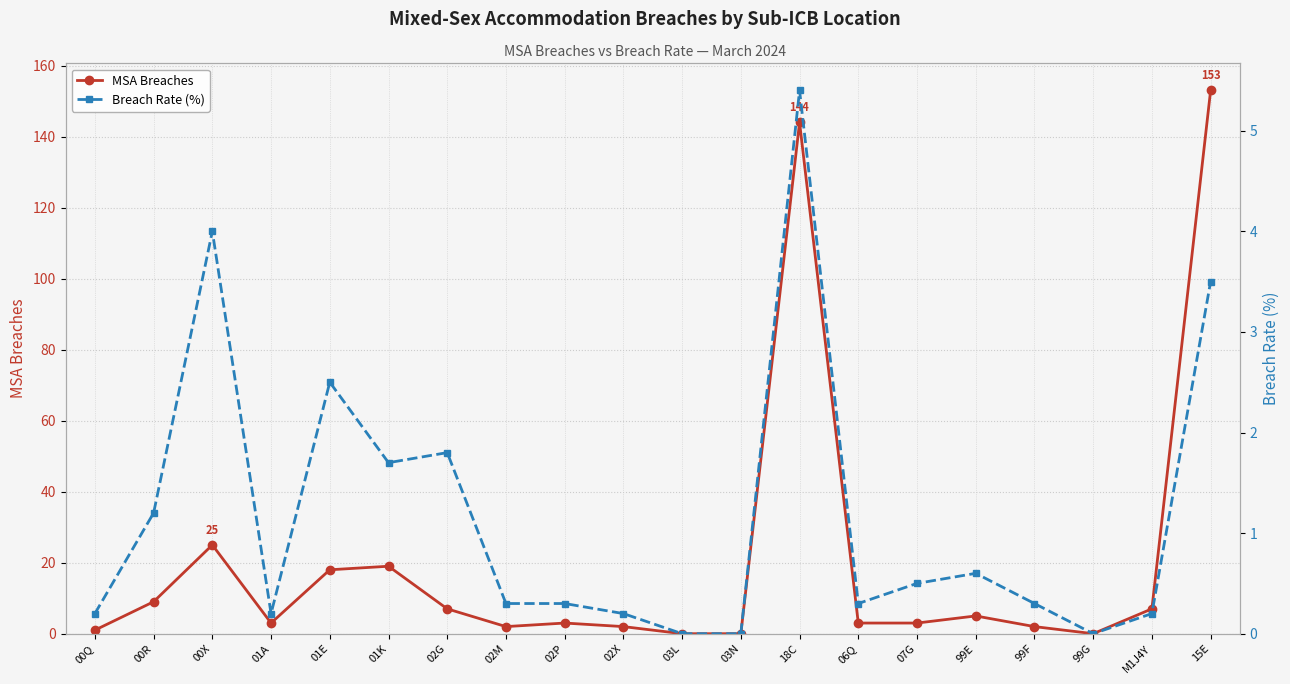

List the labels in order of MSA Breaches value, smallest first.

03L, 03N, 99G, 00Q, 02M, 02X, 99F, 01A, 02P, 06Q, 07G, 99E, 02G, M1J4Y, 00R, 01E, 01K, 00X, 18C, 15E